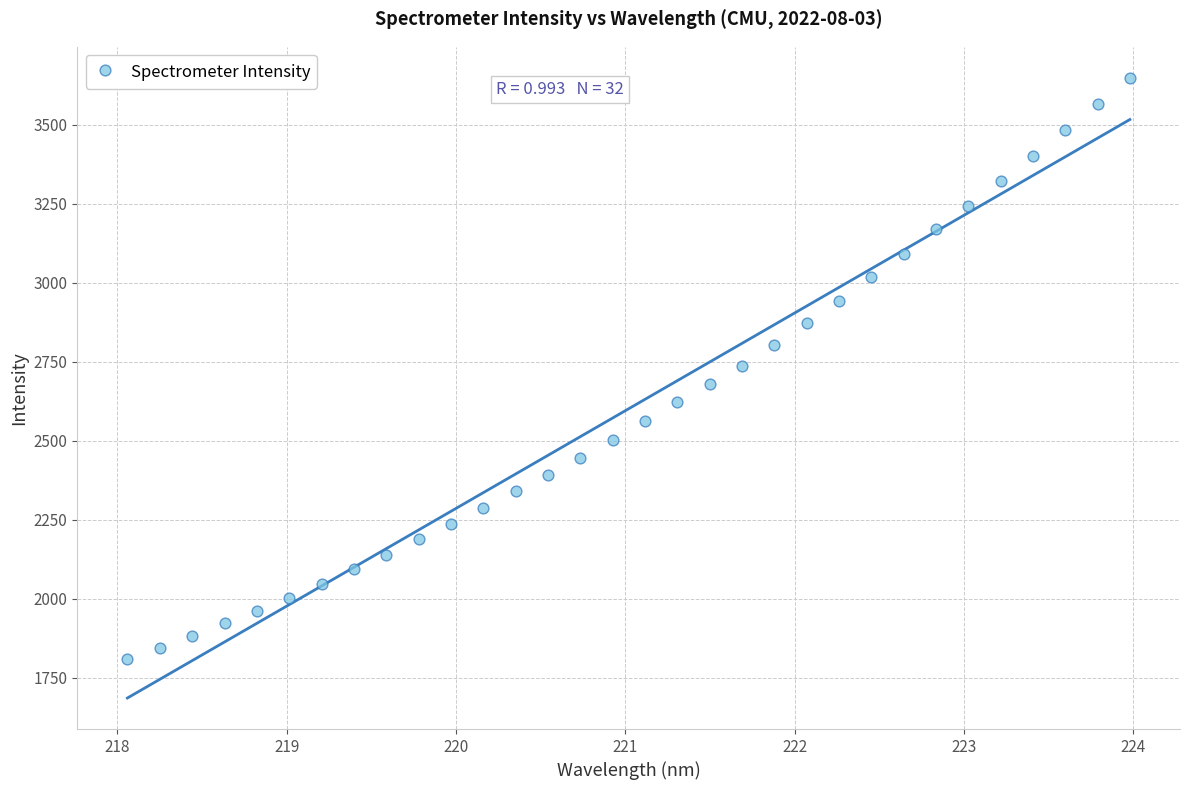

What is the range of X values (max minus min)?

5.9